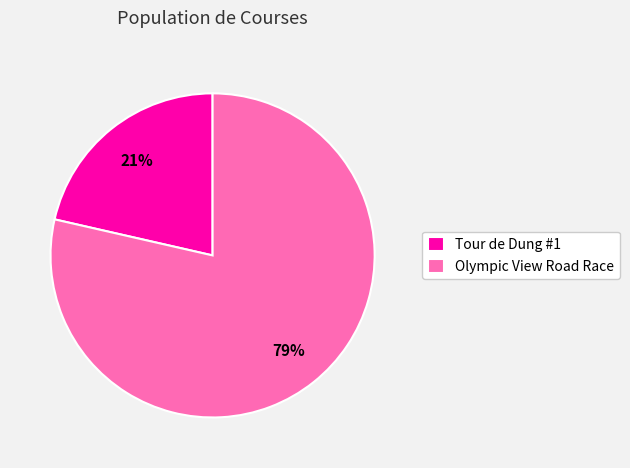

Does Tour de Dung #1 represent more than half of the total?

No